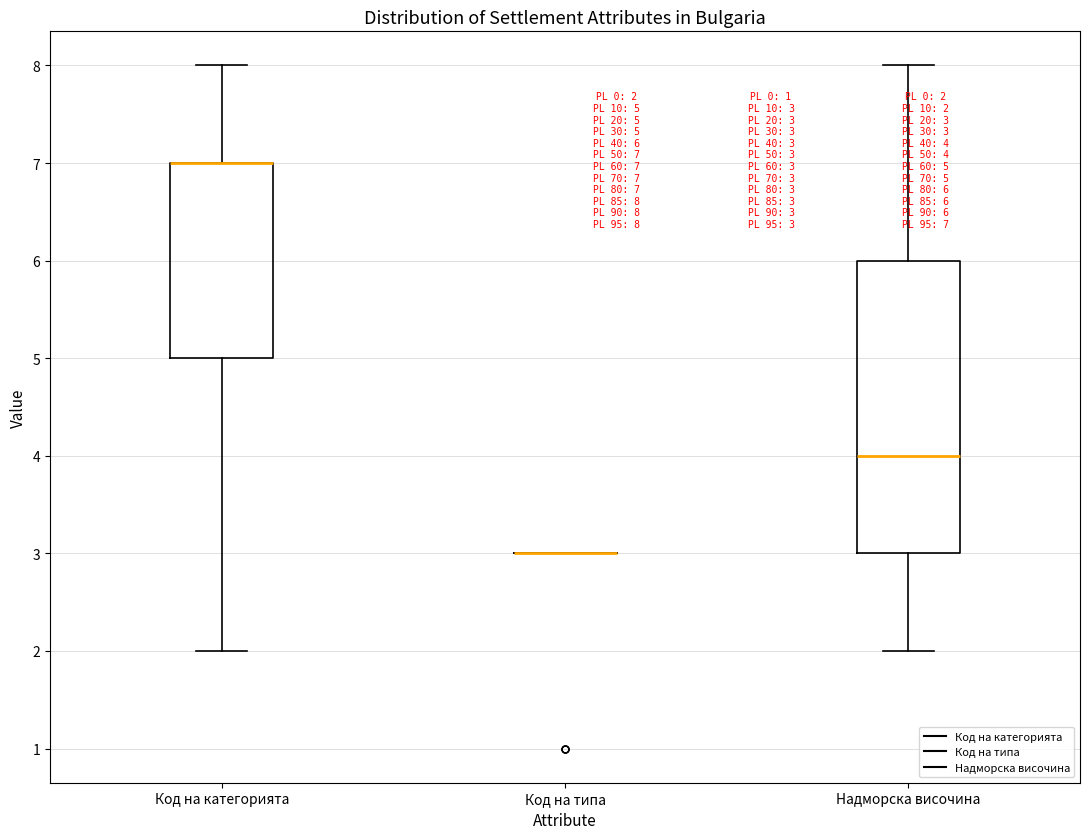

Comparing the boxes themselves (not the whiskers), which one is the tallest?

Надморска височина